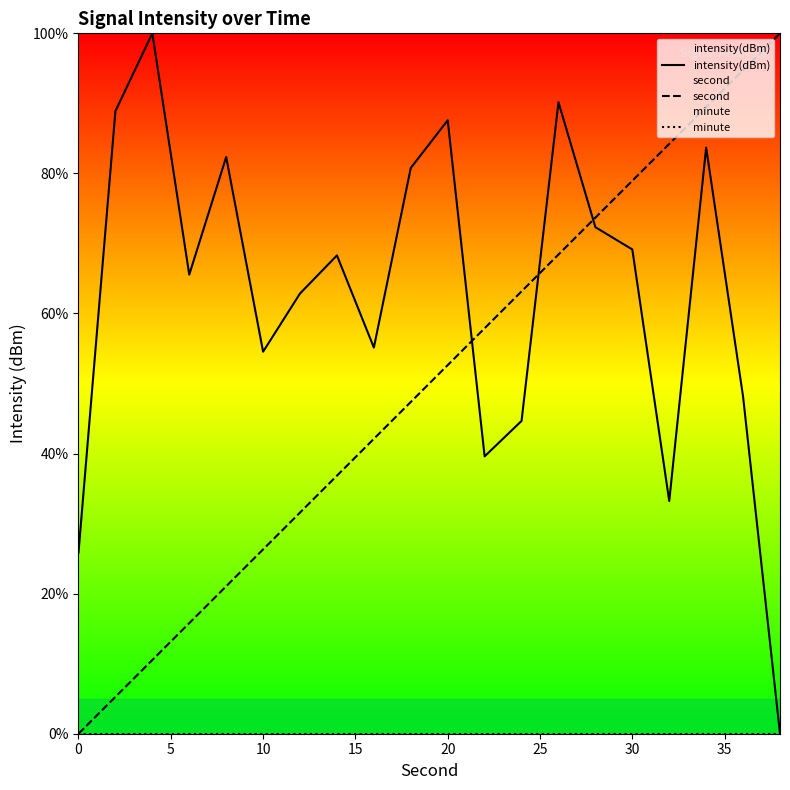

Does the chart have visible grid lines?

No